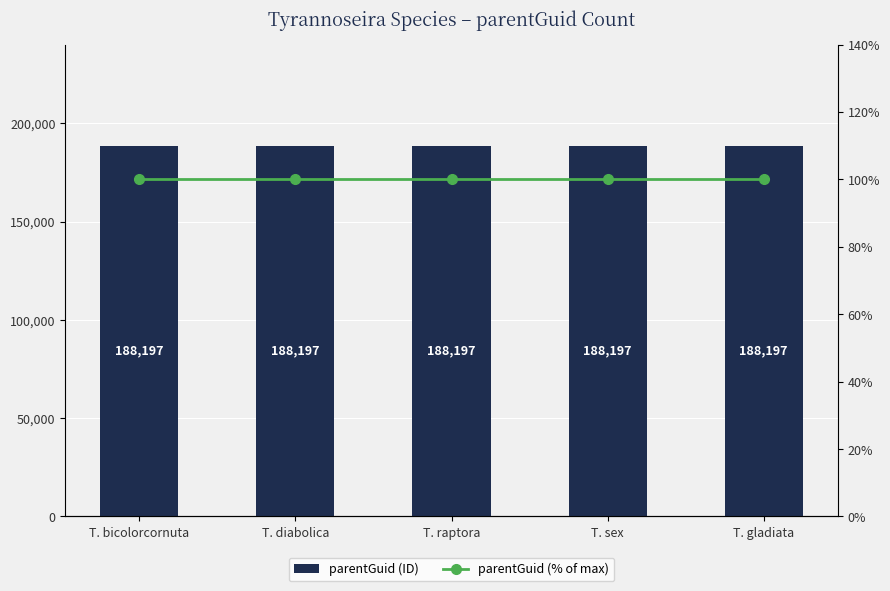

What position from the right is T. raptora?

3